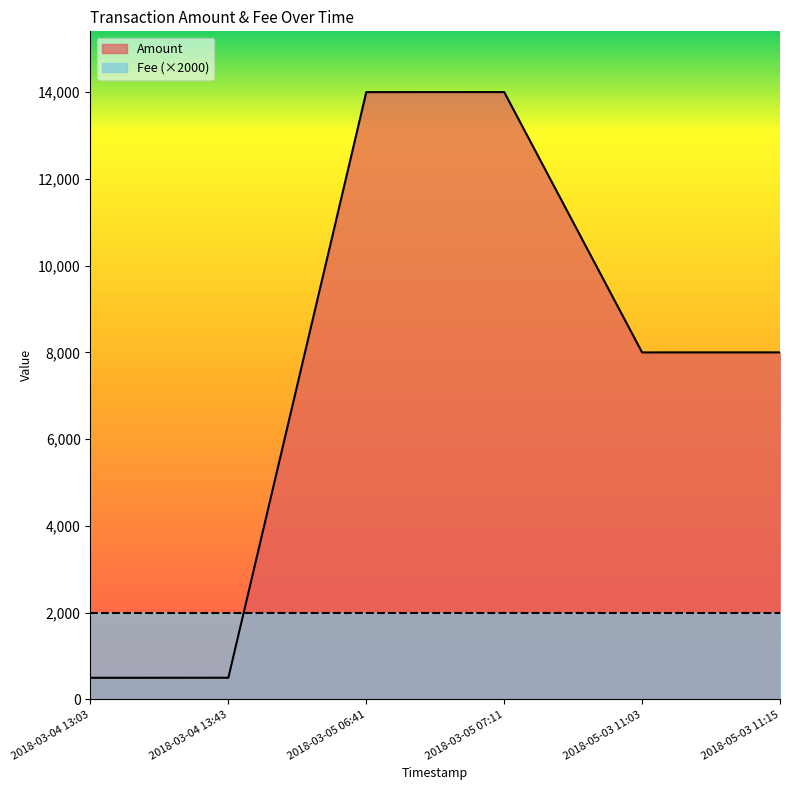

What is the sum of the values at 2018-03-04 13:43 and 2018-03-04 13:03?

999